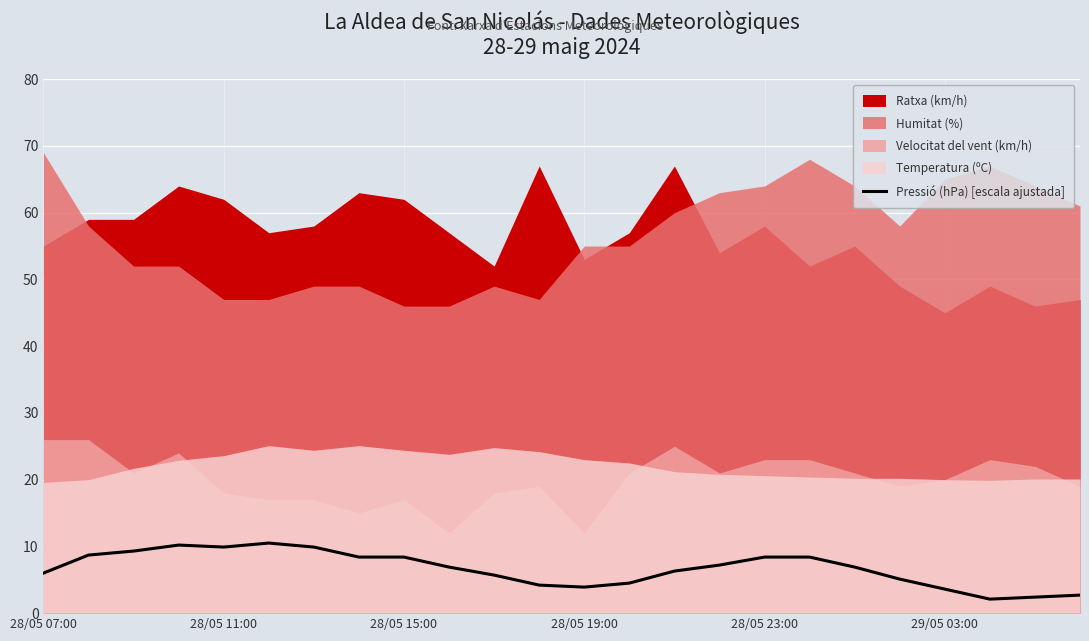

Does the chart display data point markers on the line(s)?

No